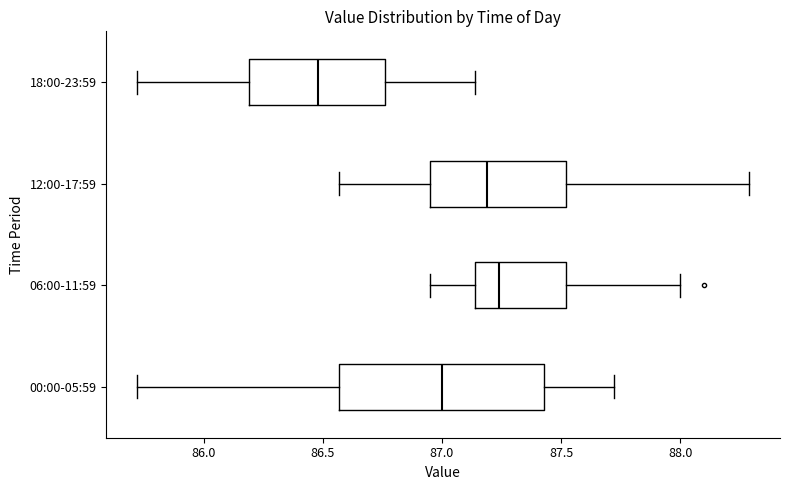

Comparing the boxes themselves (not the whiskers), which one is the widest?

00:00-05:59